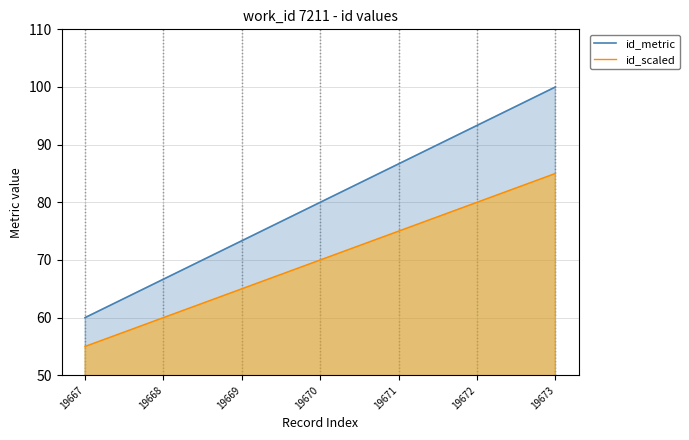

At which category does the chart reach its minimum across all series?

19667